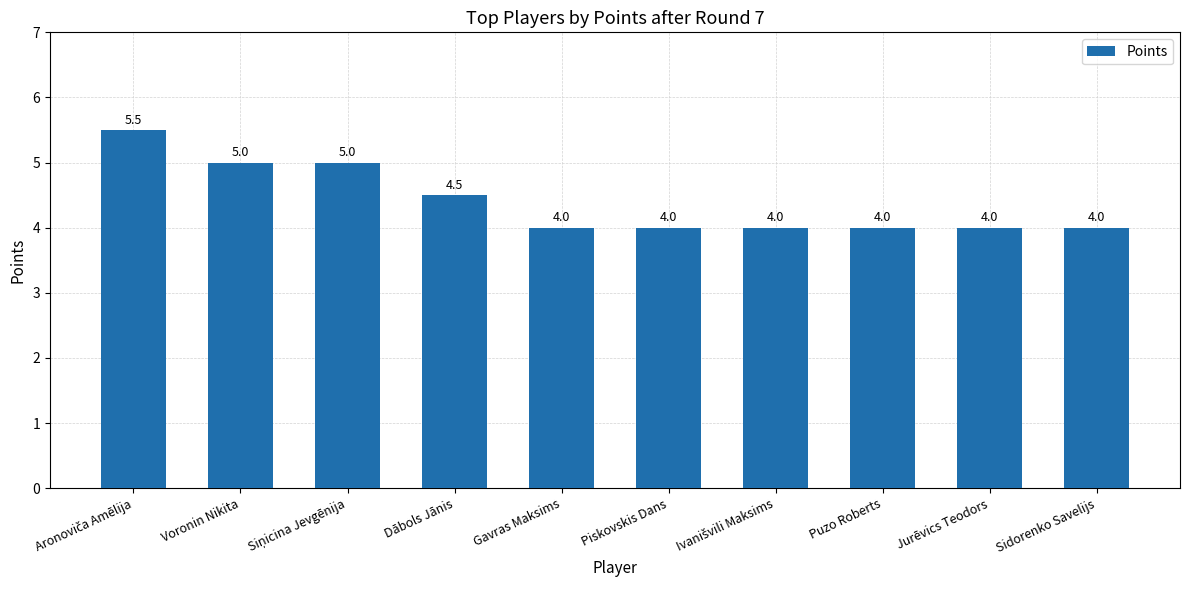

What is the ratio of the value at Sidorenko Savelijs to the value at Voronin Nikita?

0.8